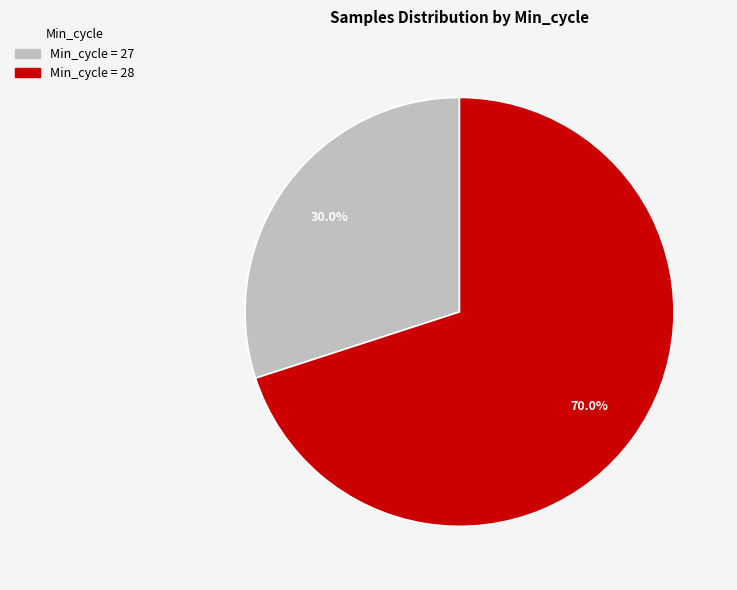

To the nearest percent, what is the average slice percentage?

50%